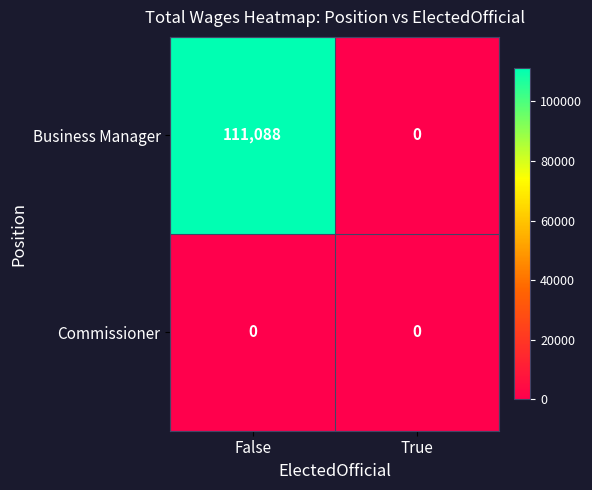

At how many categories does at least one series exceed 82161?

1